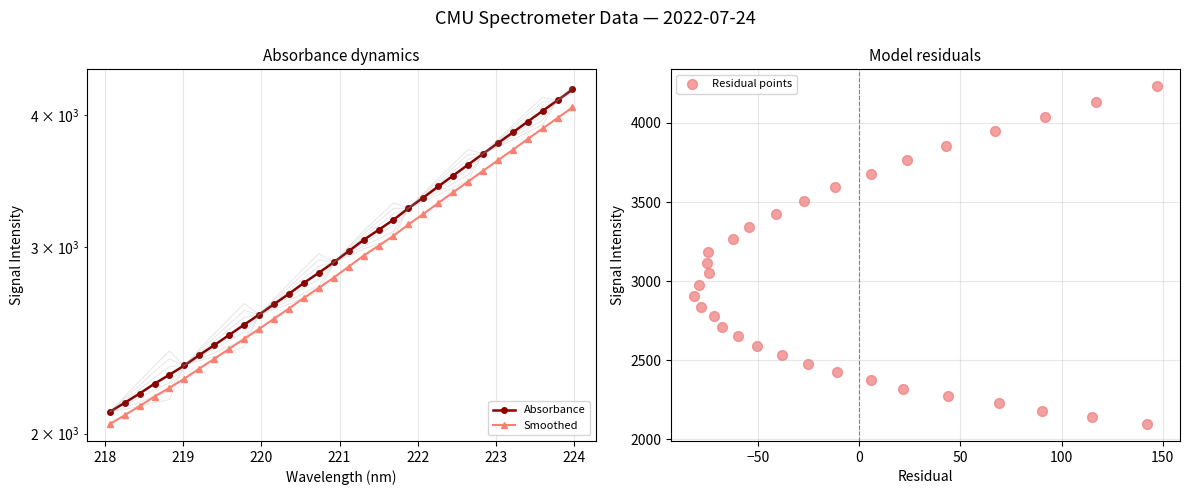

Is the value of Absorbance at 12 greater than the value of Smoothed at 31?

No